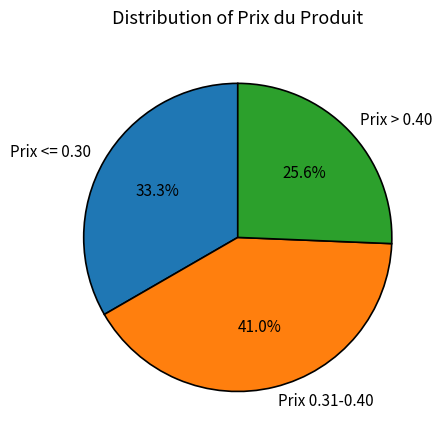

Is there any slice that represents more than half of the pie?

No